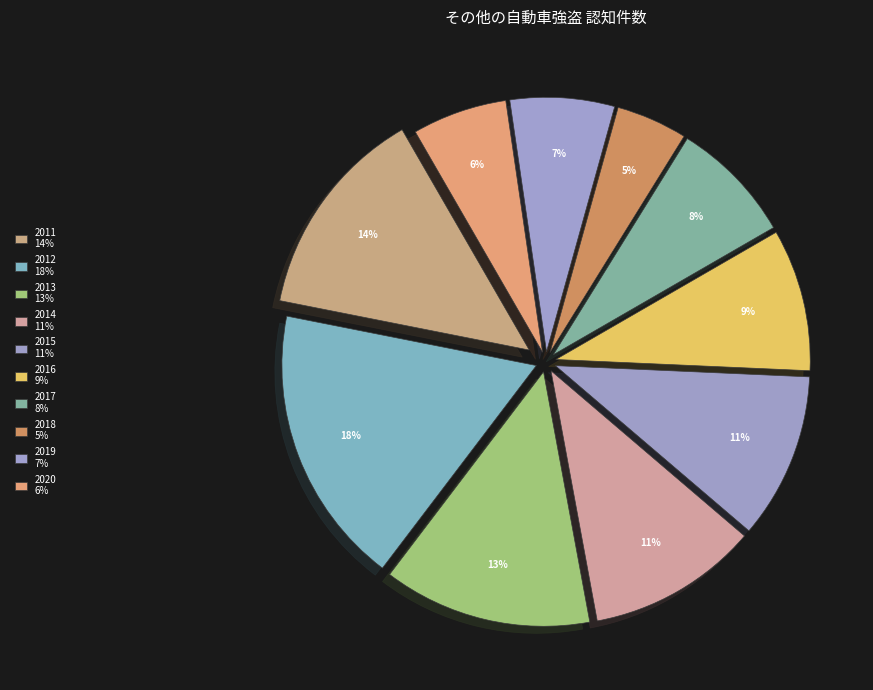

How many segments does this pie chart have?

10